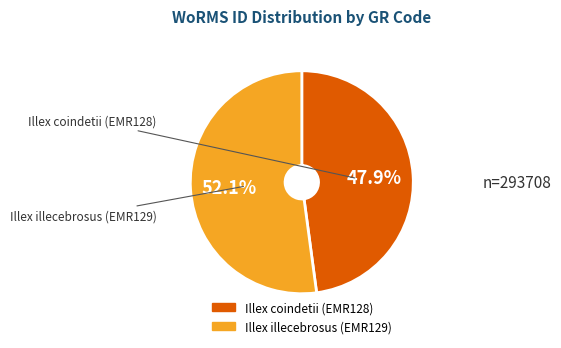

What is the smallest slice in the pie chart?

Illex coindetii (EMR128)